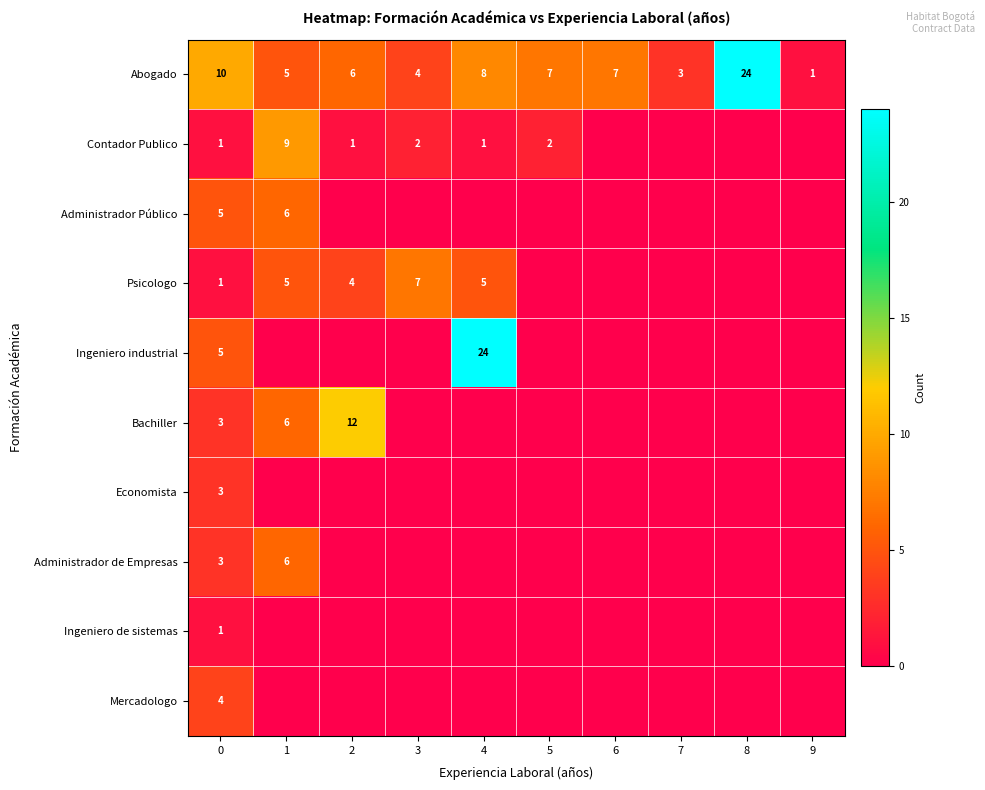

What is the sum of the Abogado values at 8 and 4?

32